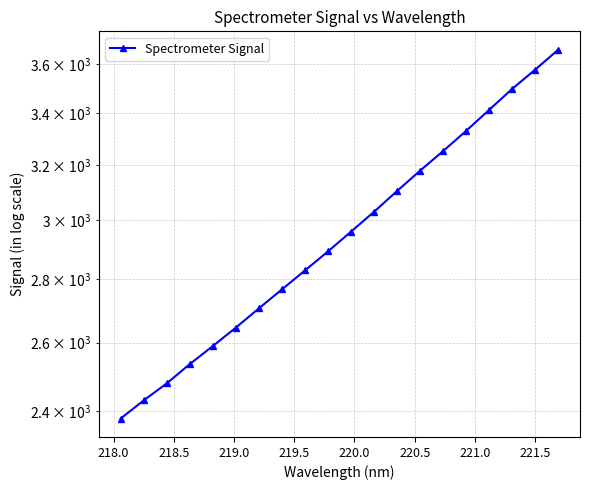

How many lines are shown in the chart?

1